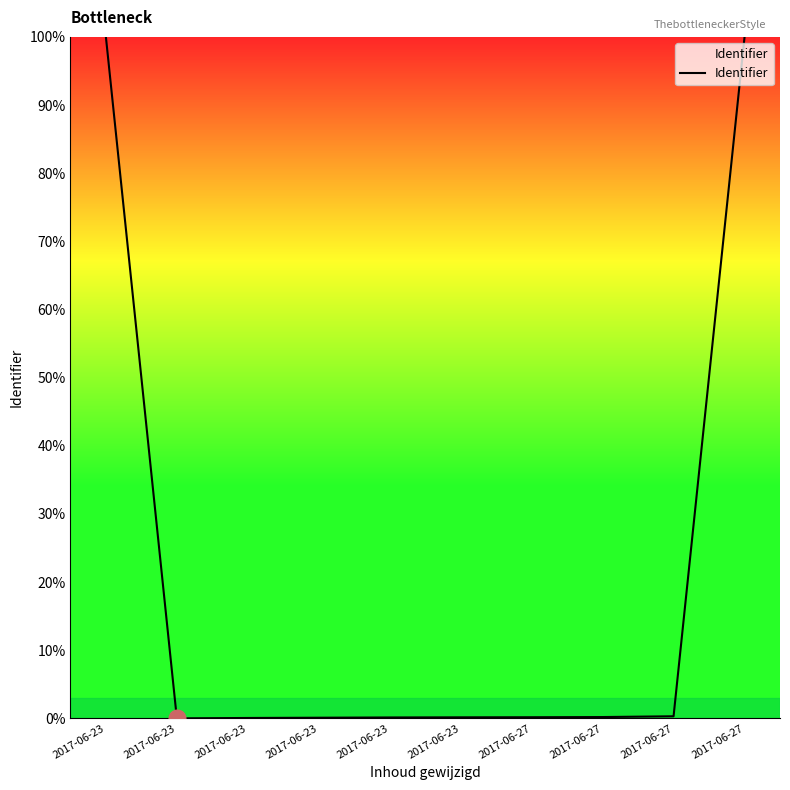

How many distinct data groups are displayed?

1